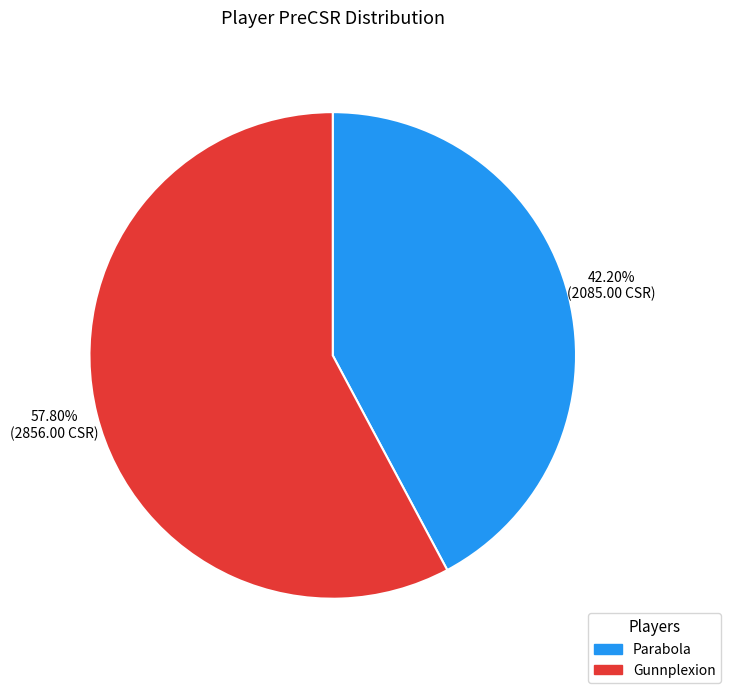

True or false: Gunnplexion accounts for 67% of the total.

False